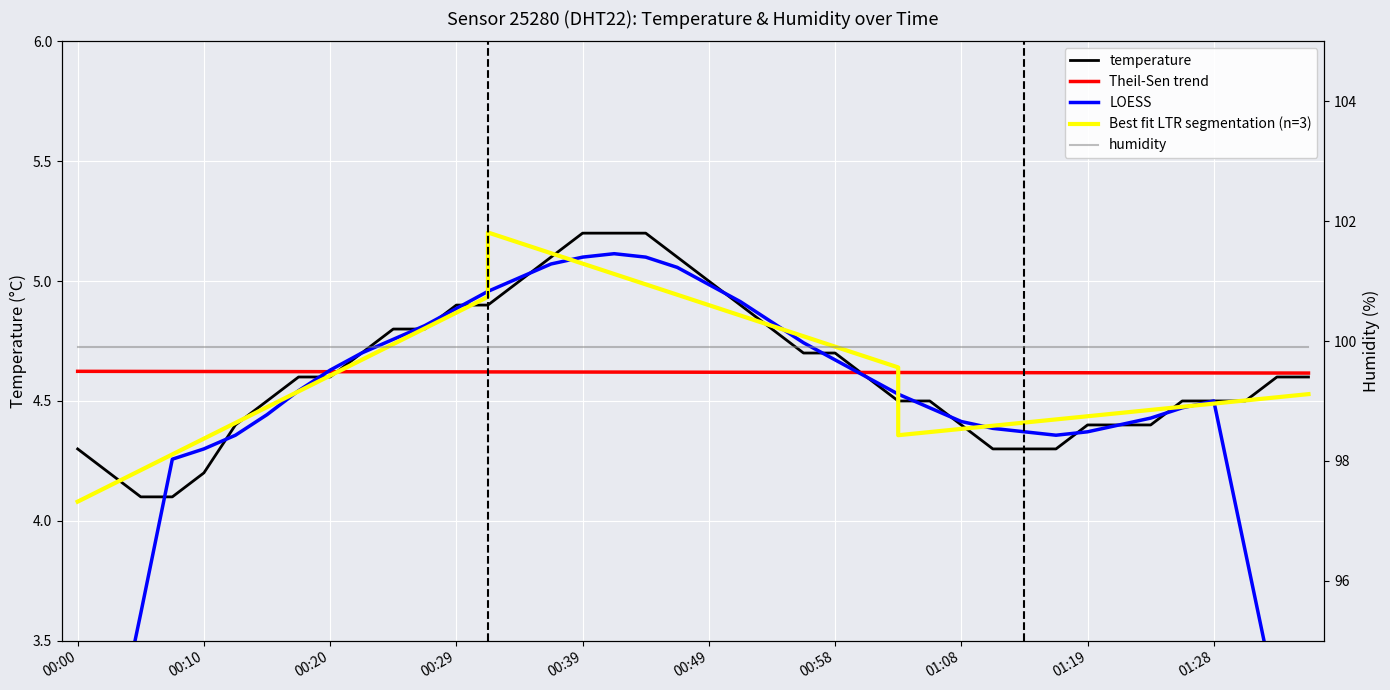

What is the value of the 31st point from the left?

4.3